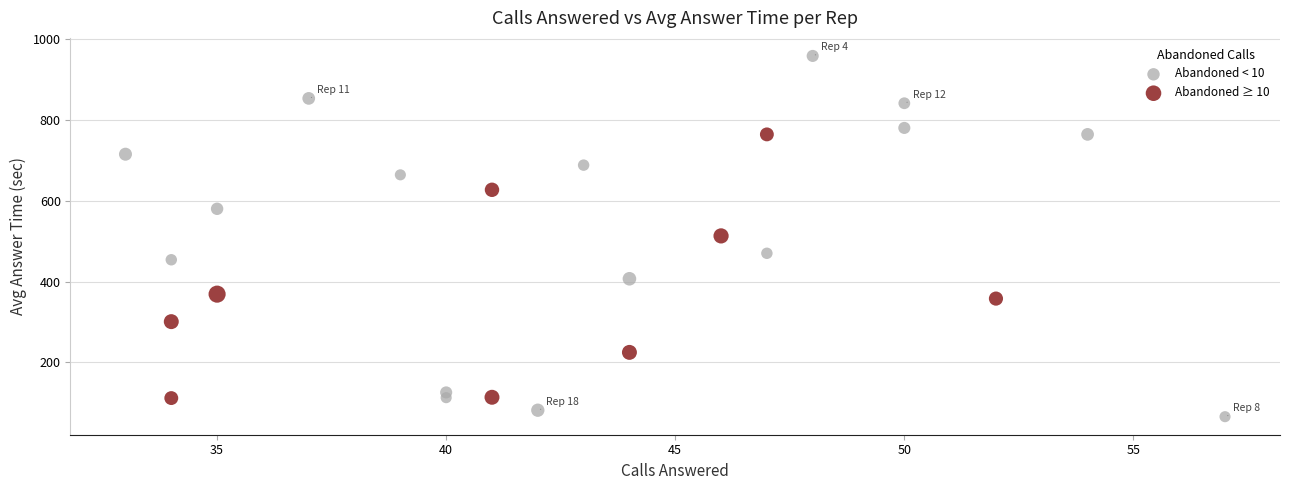

Which series contains the highest Y value?

Abandoned < 10